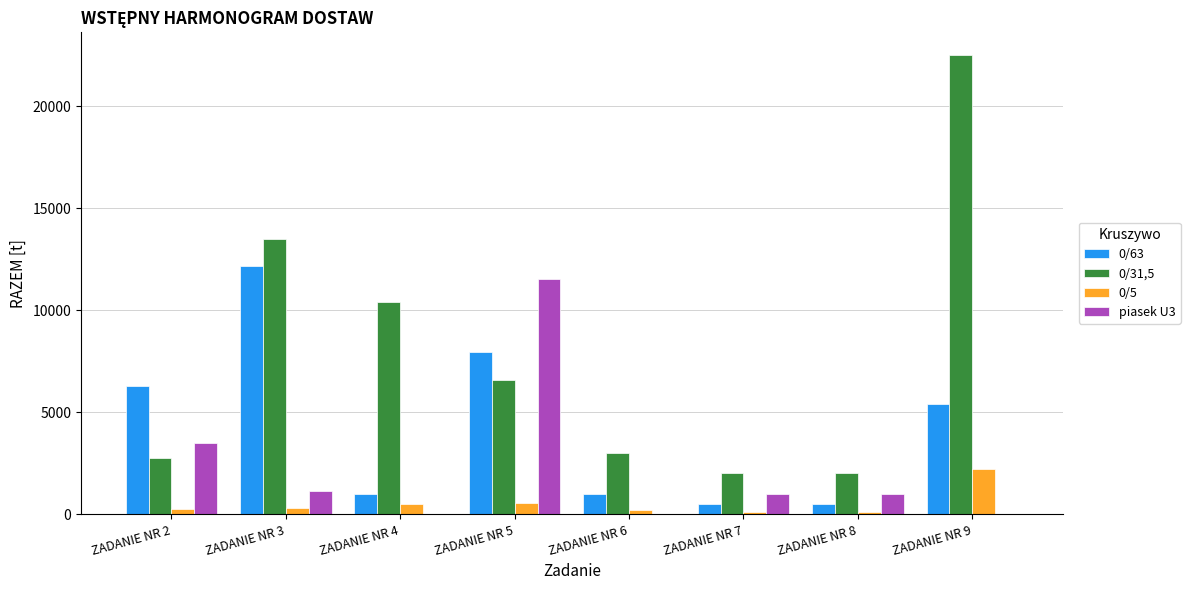

At which category is the sum across all series the highest?

ZADANIE NR 9